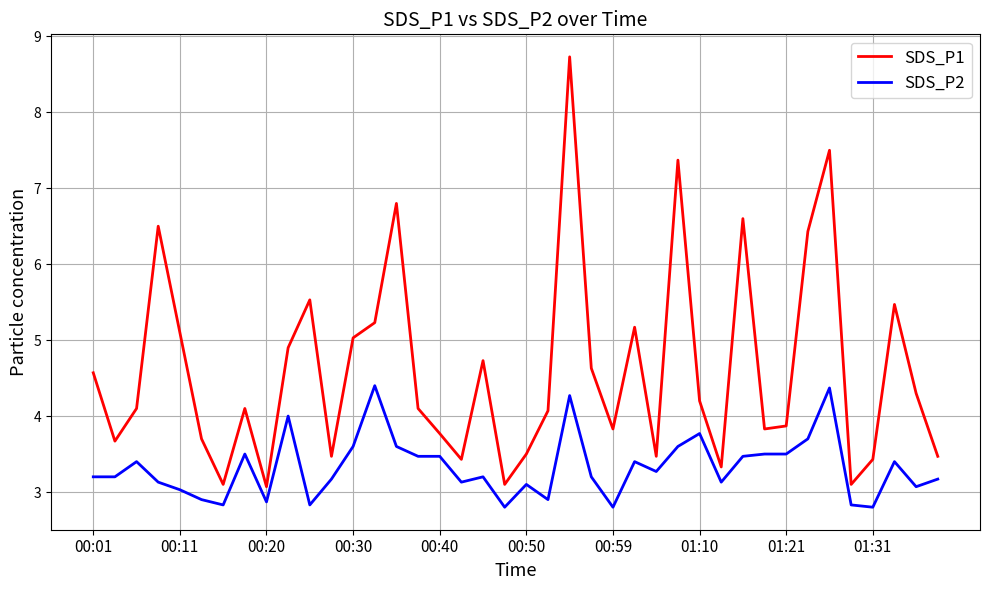

True or false: SDS_P2 and SDS_P1 intersect in this chart.

False